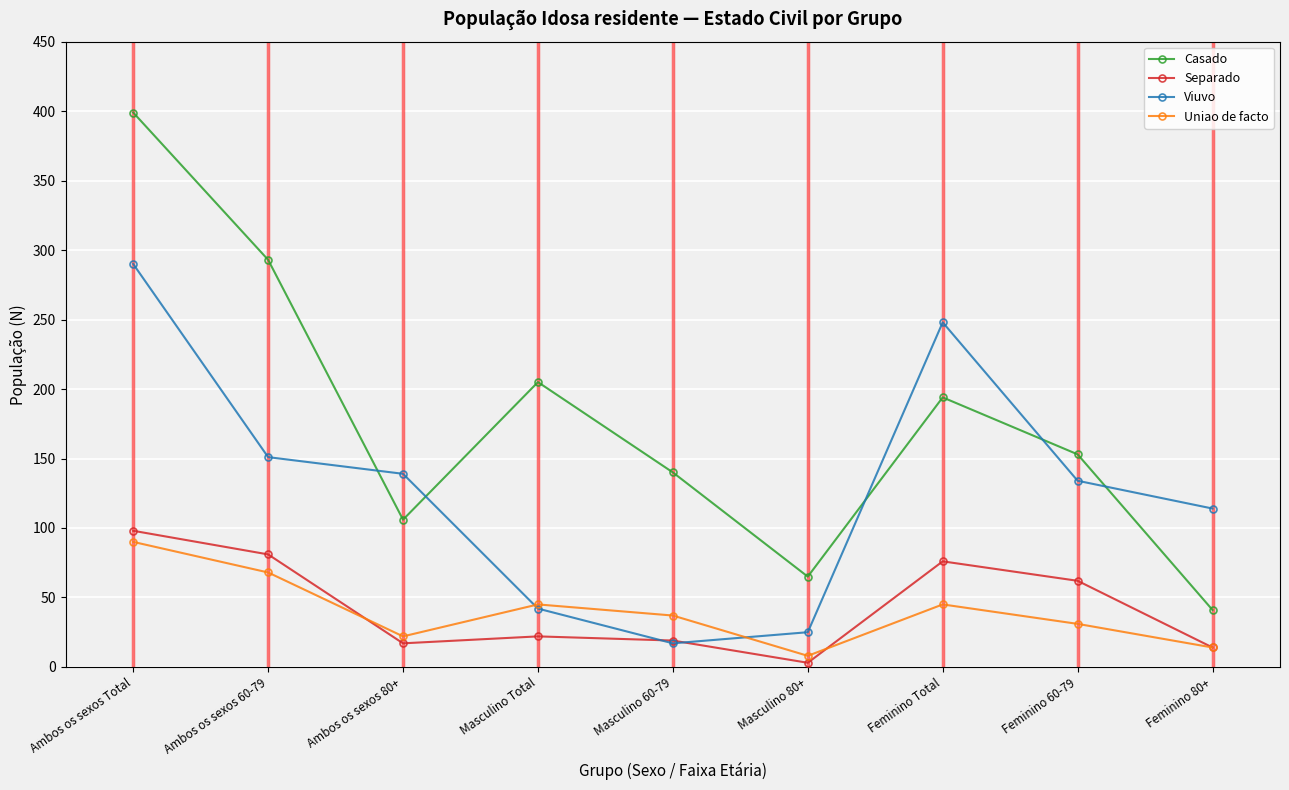

How many categories are shown in the chart?

9